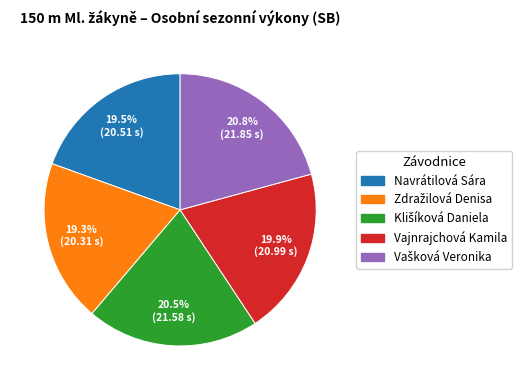

To the nearest percent, what is the combined percentage of Navrátilová Sára and Vajnrajchová Kamila?

39%